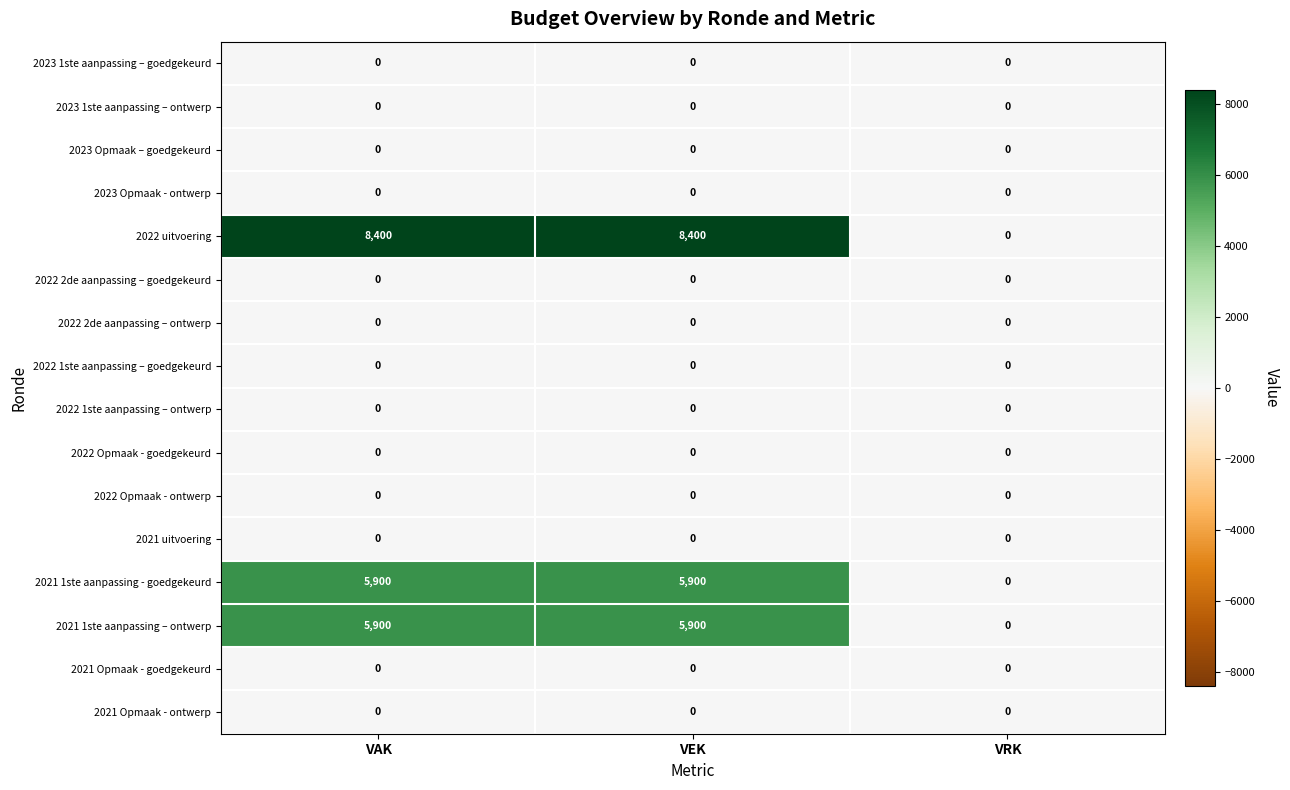

How many series are shown in this chart?

16